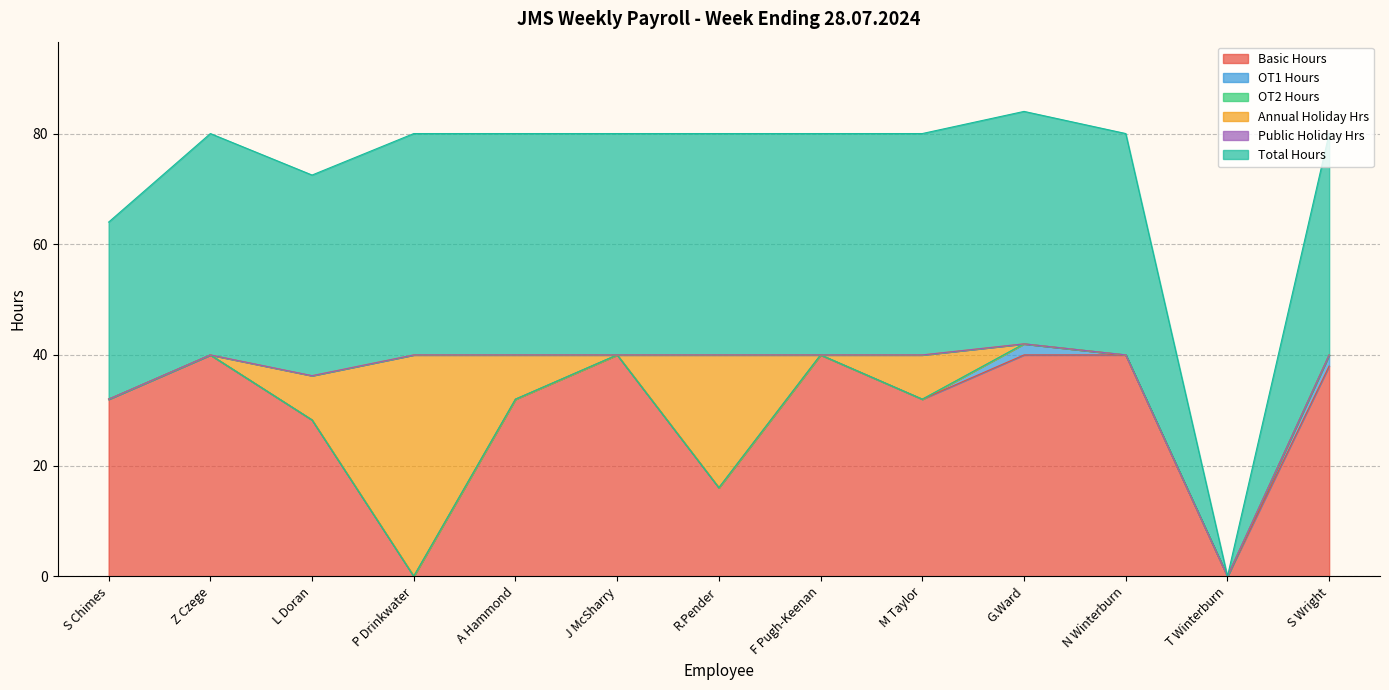

The value of Public Holiday Hrs at J McSharry is 0.0. True or false?

True